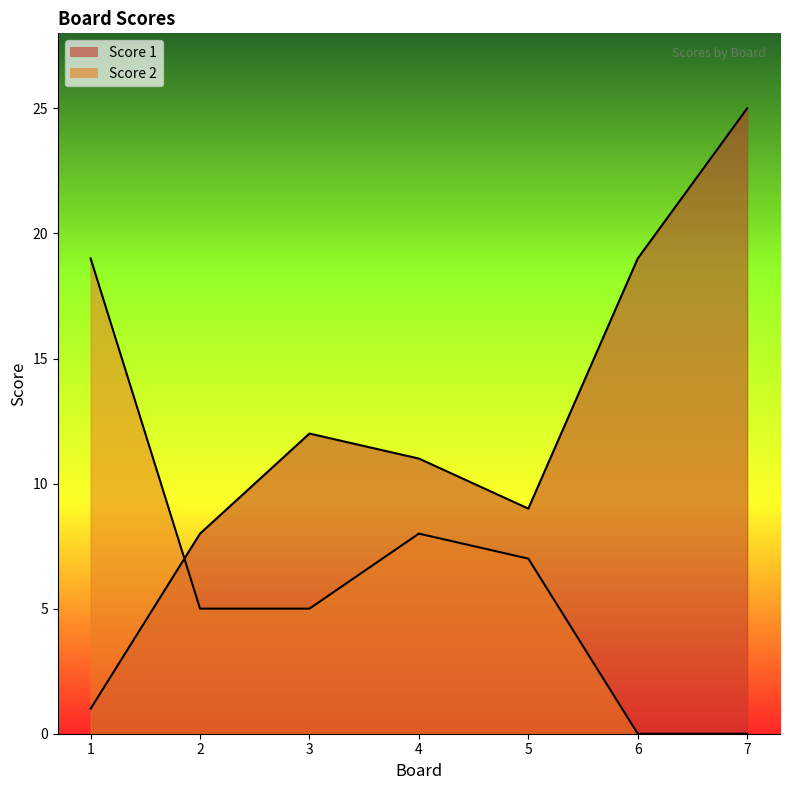

Where is Score 1 nearest to the value 13?

3